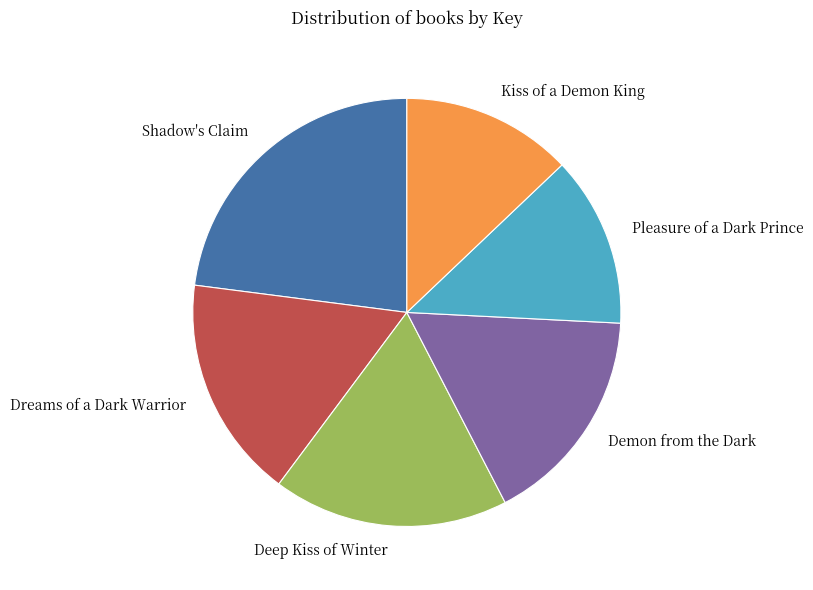

Does Pleasure of a Dark Prince account for over 50% of the chart?

No